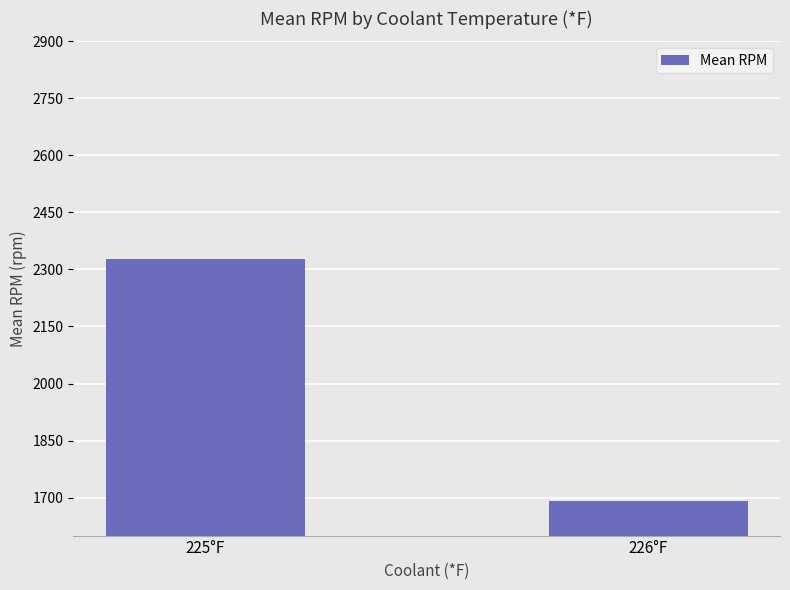

Which label corresponds to the largest value in the chart?

225°F